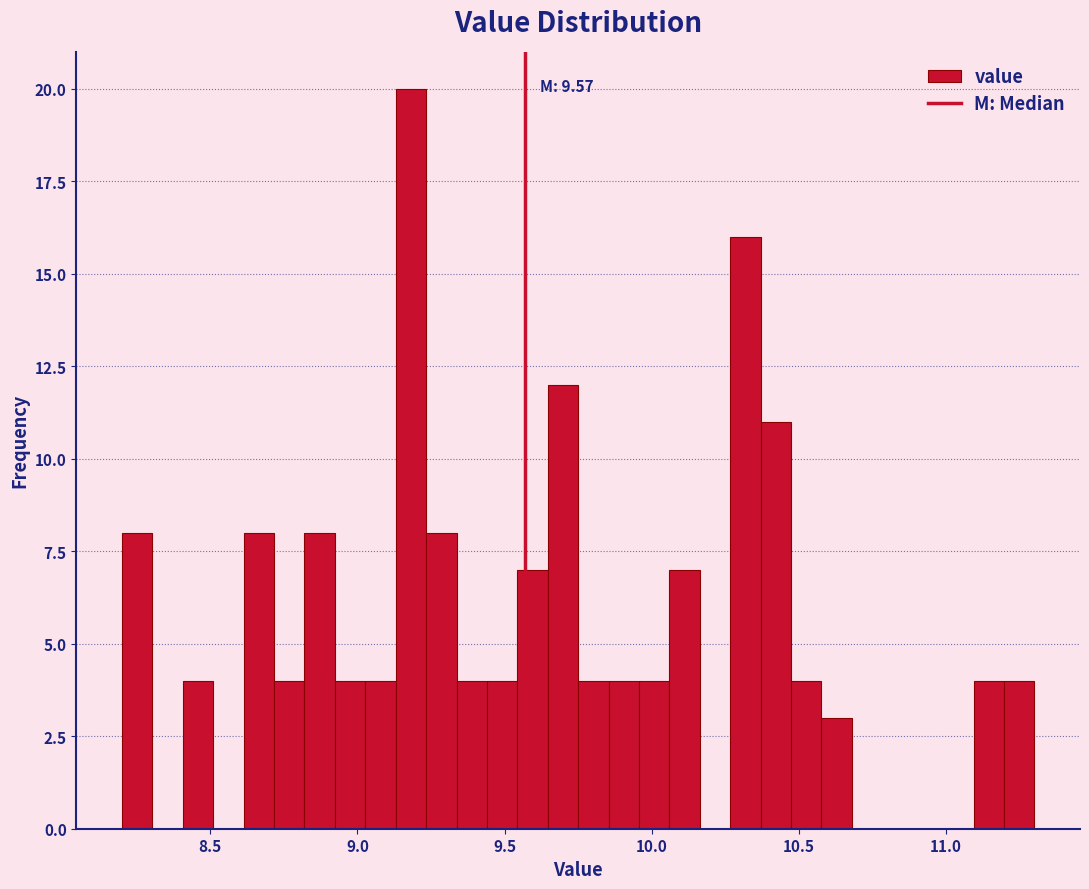

Around what value on the x-axis is the tallest bar? Give the approximate position of its centre, as read against the axis.

9.20